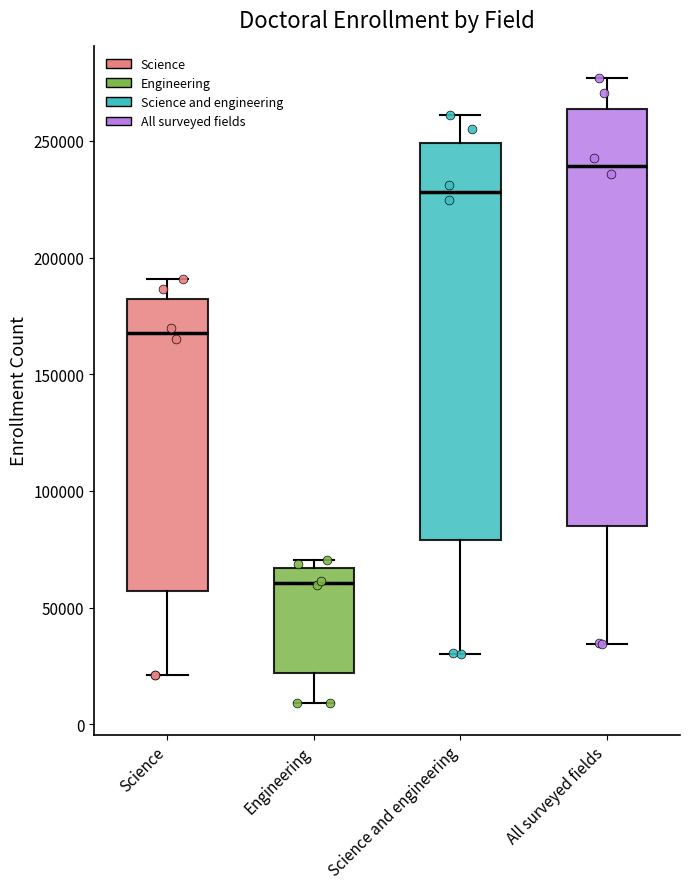

Reading left to right, transcribe this box plot: for each box, give where its median line is, the range the box spans, and where its two whiskers end, as read against the y-axis. The values are not printed on the chart, so give them approximately, as read against the axis.

Science: median 170000, box 55000 to 180000, whiskers 20000 to 190000
Engineering: median 60000, box 20000 to 65000, whiskers 10000 to 70000
Science and engineering: median 230000, box 80000 to 250000, whiskers 30000 to 260000
All surveyed fields: median 240000, box 85000 to 265000, whiskers 35000 to 275000